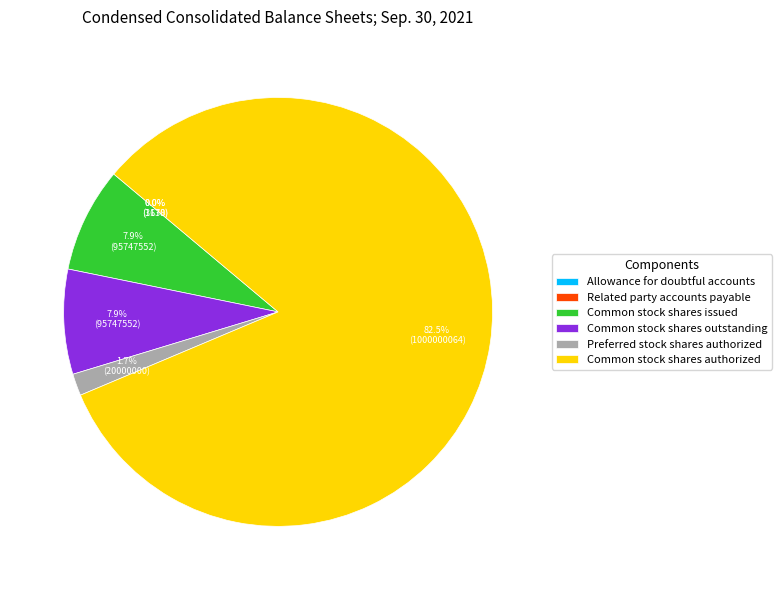

How much of the chart is everything except Common stock shares issued?

92.1%